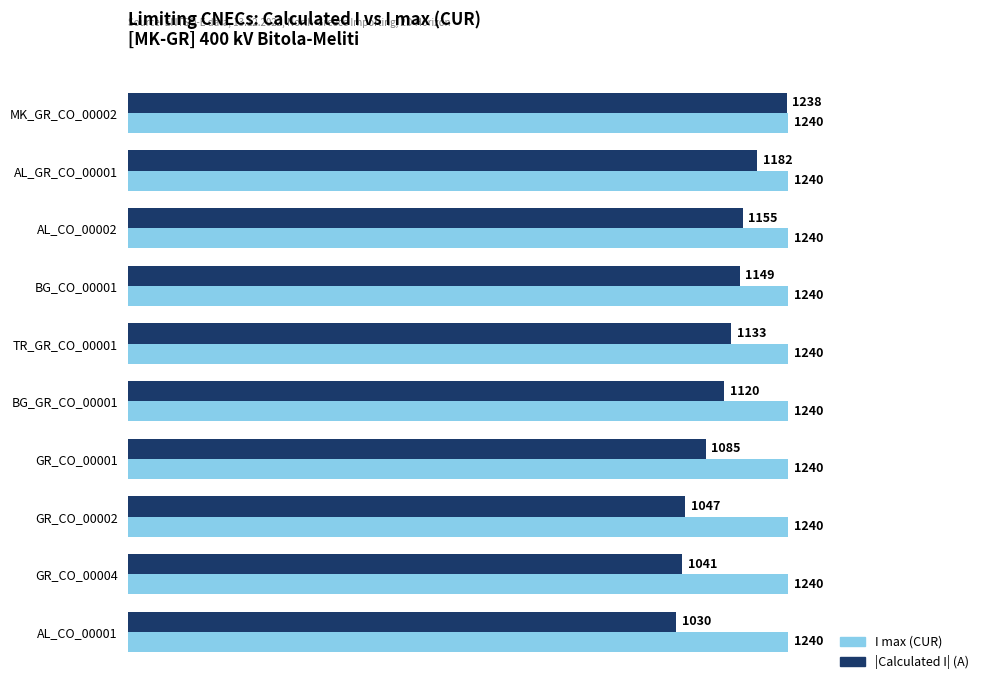

Which series has the largest total across all categories?

I max (CUR)